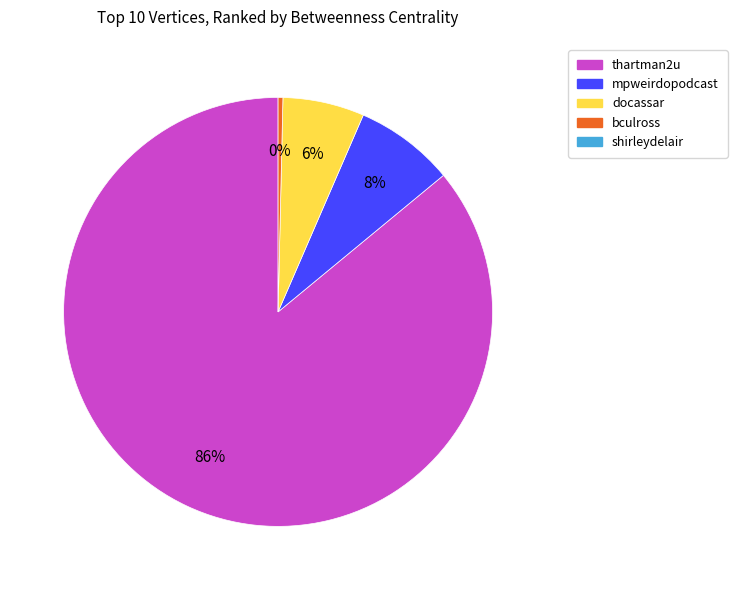

Count the number of slices in the pie.

4